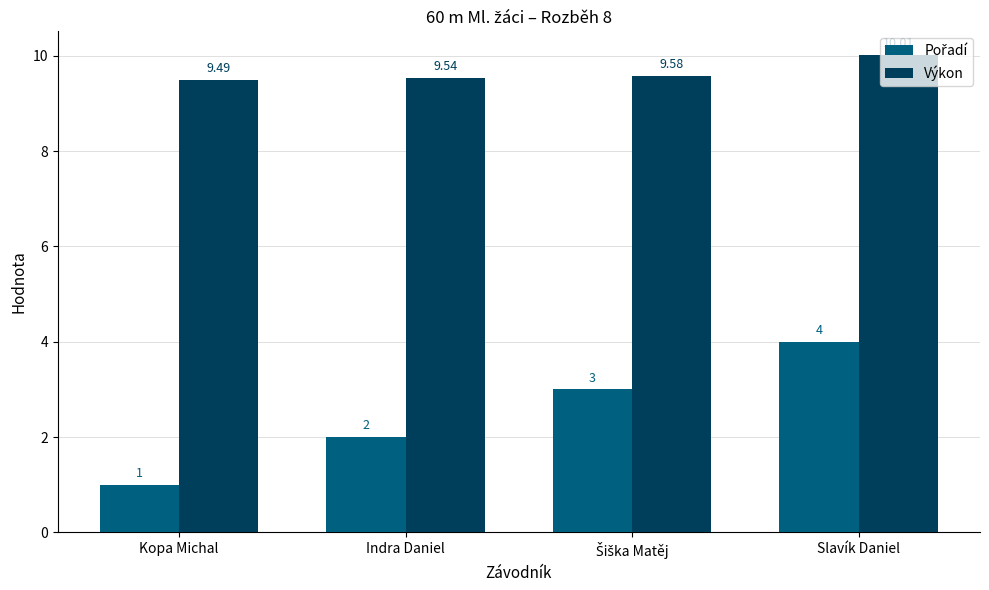

Which series has the largest total across all categories?

Výkon